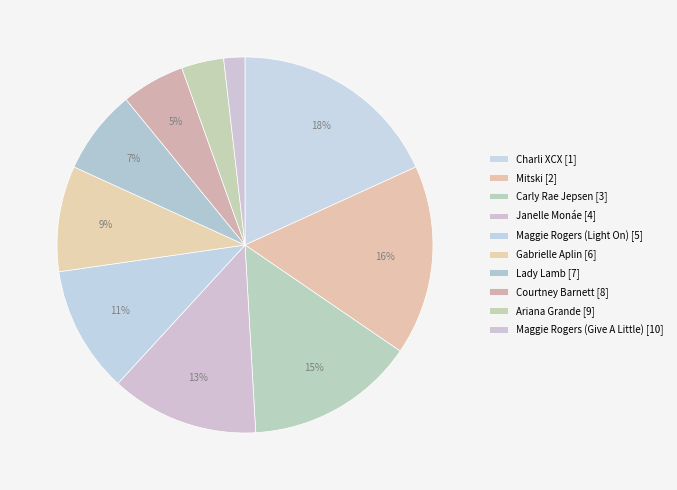

Count the number of slices in the pie.

10